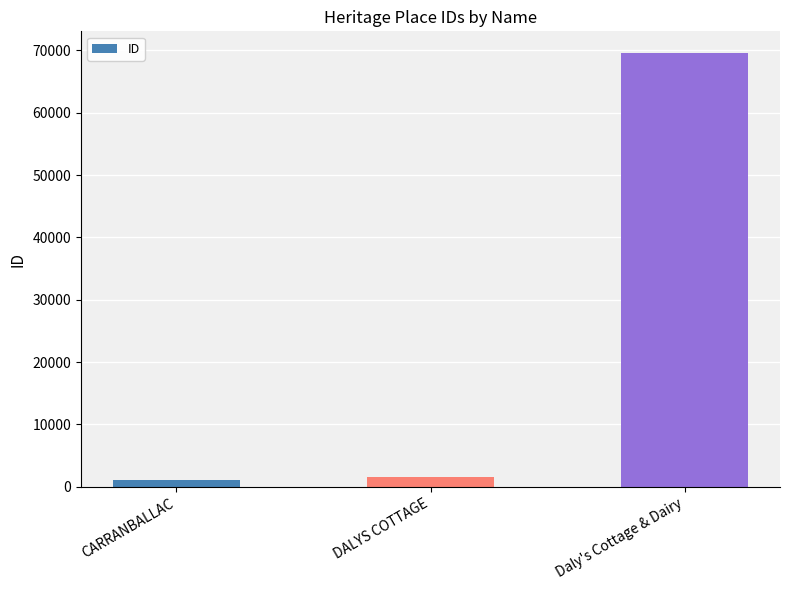

What is the smallest value displayed?

1023